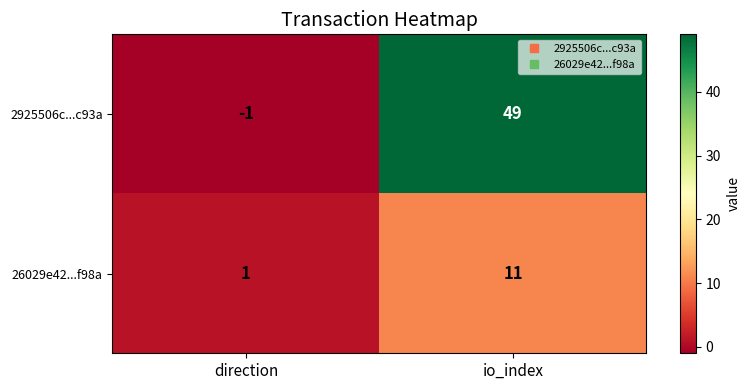

What is the sum of all 2925506c...c93a values?

48